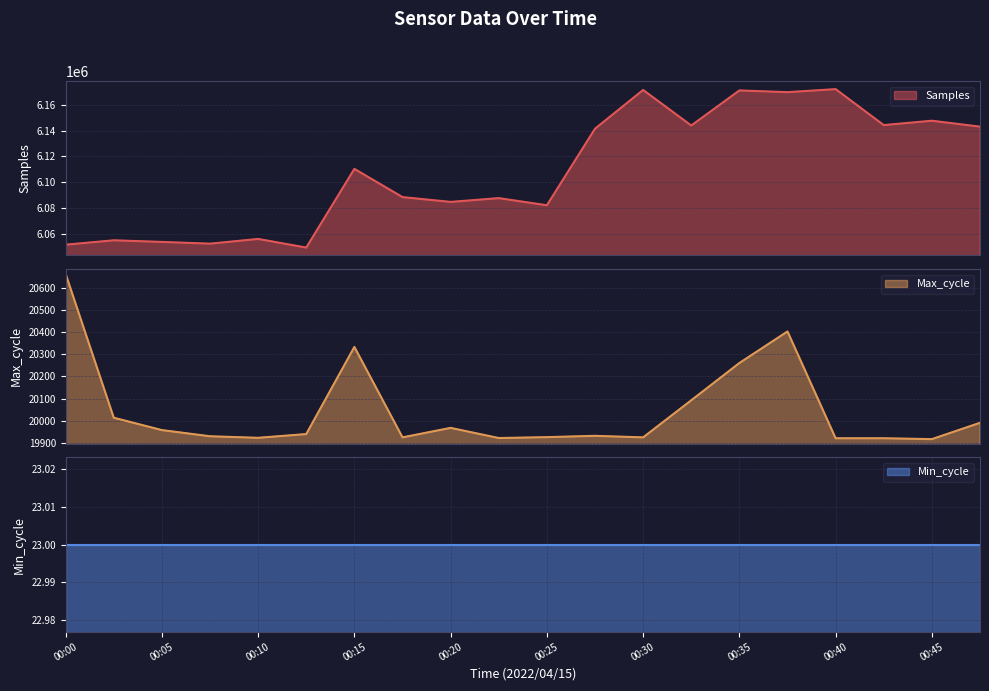

What is the difference between the maximum and minimum values in the Max_cycle series?

749